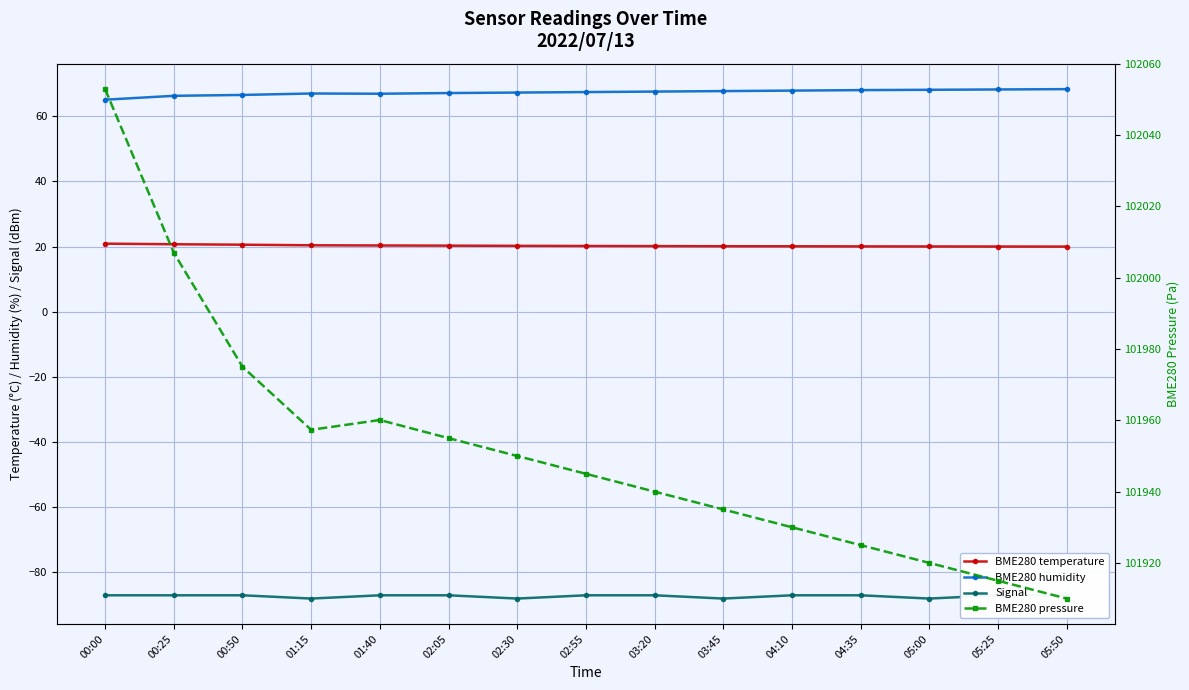

Read the BME280 pressure value at 05:25.

101915.0